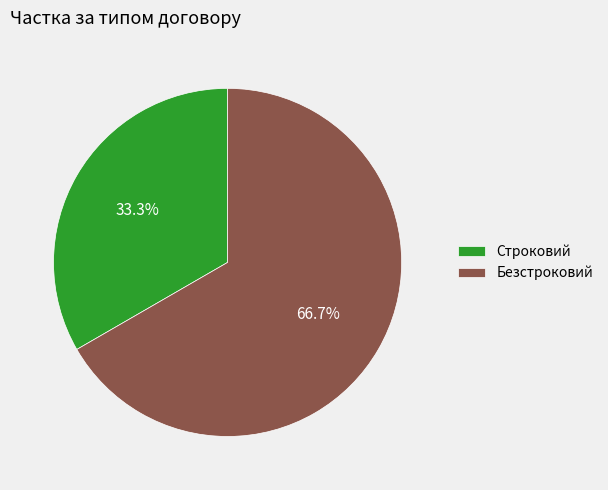

To the nearest percent, what portion does Безстроковий represent?

67%